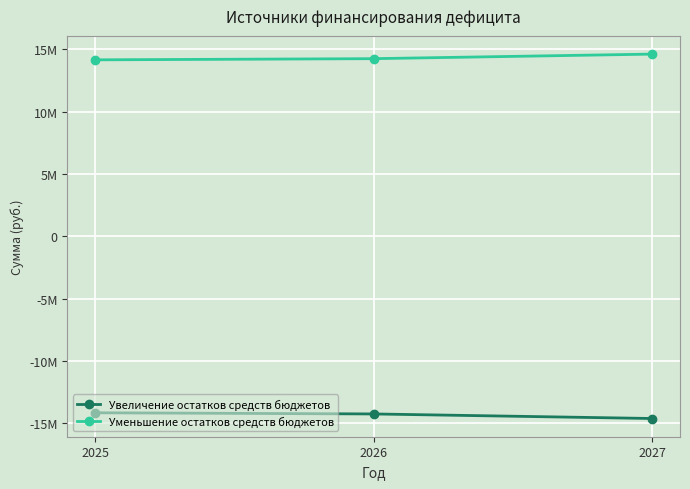

Does the chart have visible grid lines?

Yes